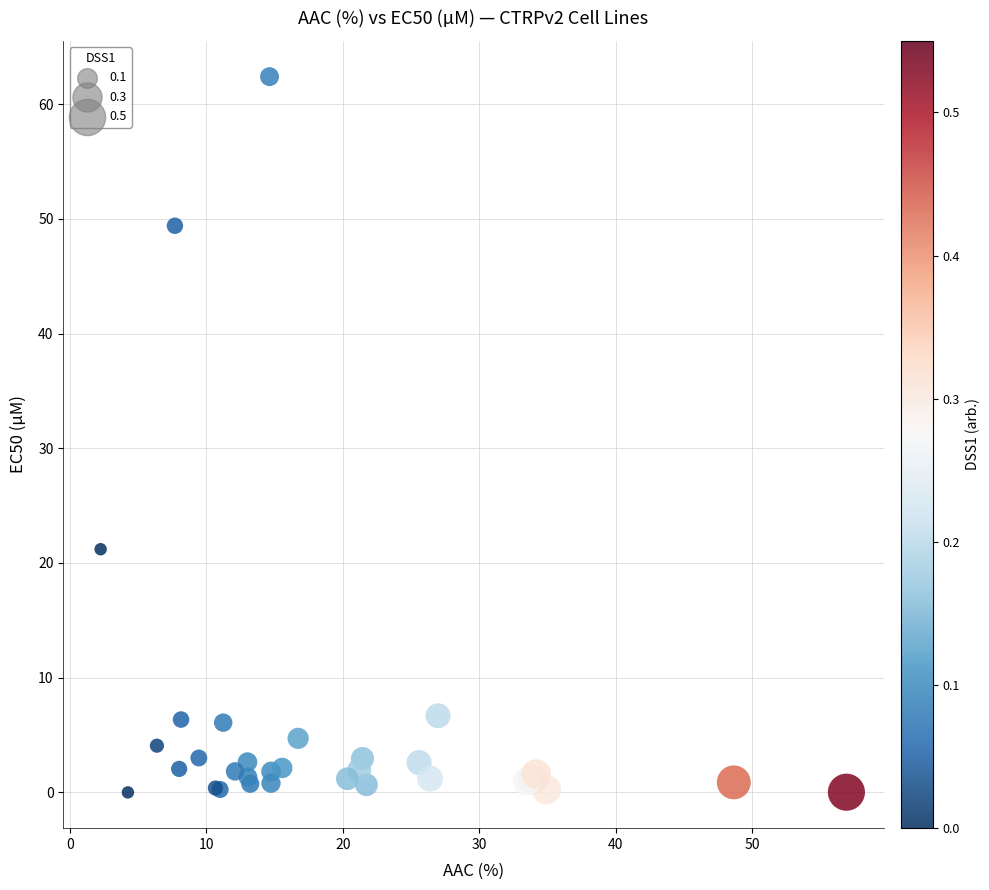

What Y value in the scatter plot is closest to 31?

21.2